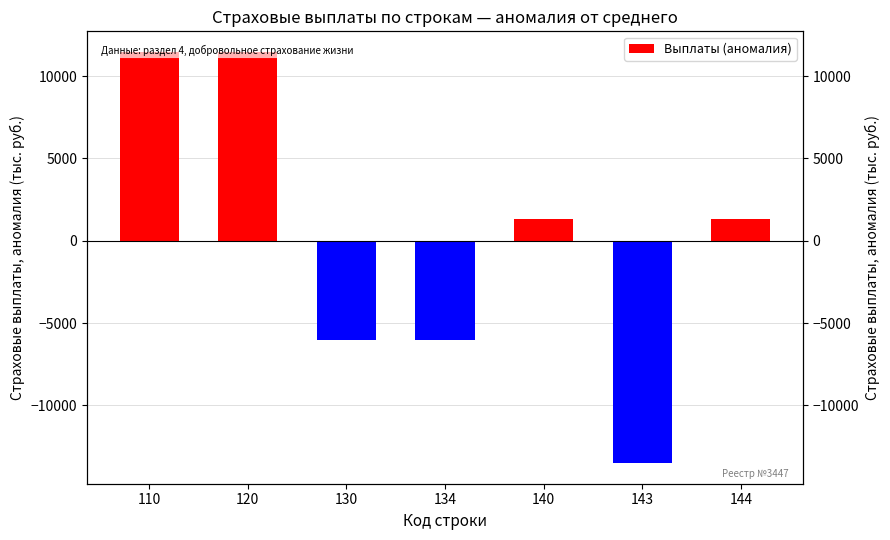

What is the value of the 3rd bar from the left?

-6057.3